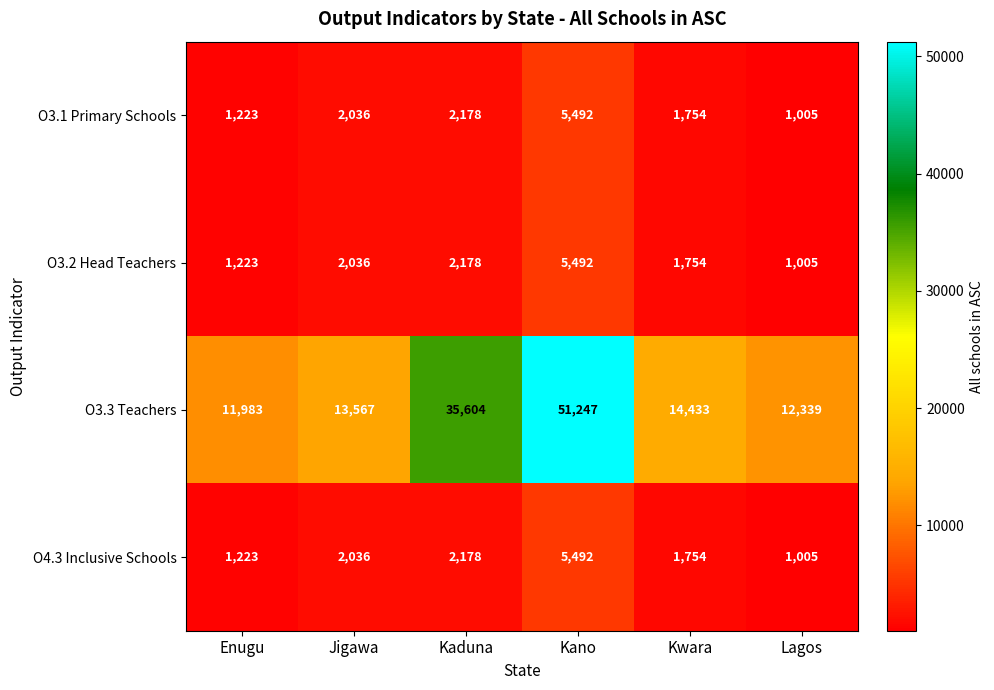

Which series changed the most between Kaduna and Kwara?

O3.3 Teachers